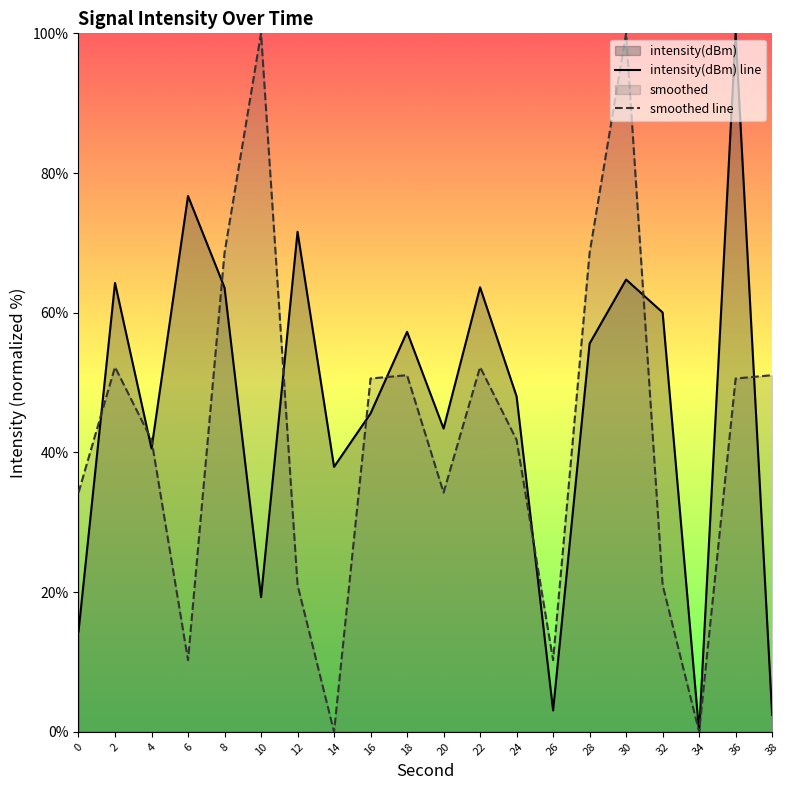

What is the difference between the second highest and second lowest values in the intensity(dBm) series?

74.3